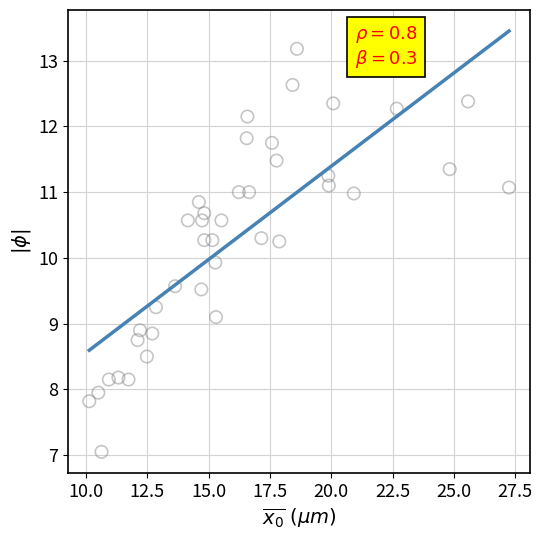

What is the range of Y values (max minus min)?

6.1